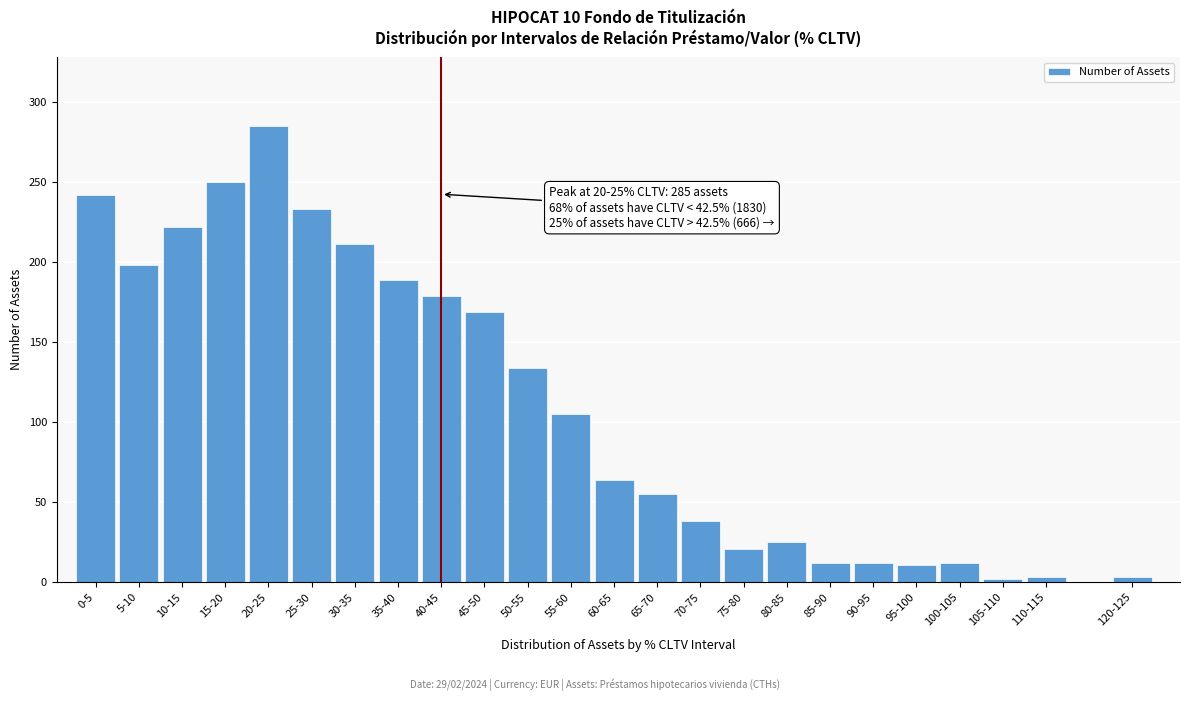

What is the maximum value shown in the chart?

285